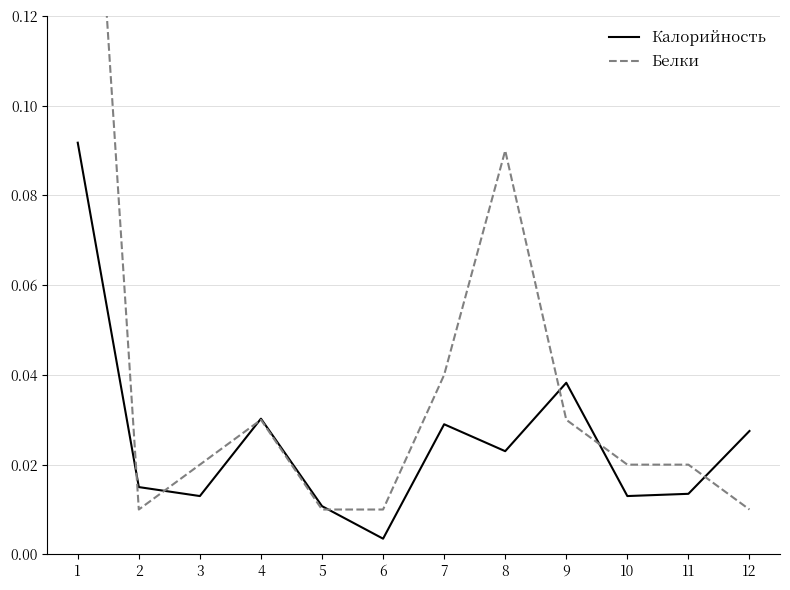

True or false: Калорийность has a value of 0.1 at 4.

False